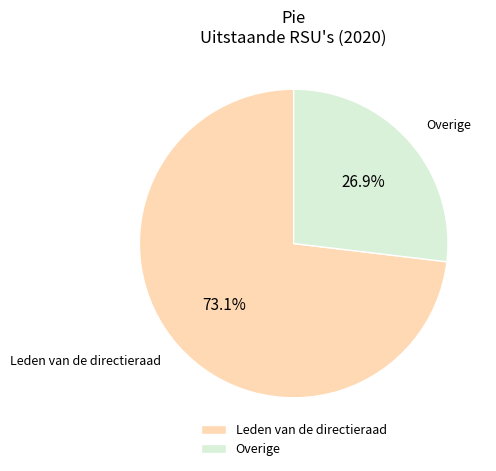

What percentage do Overige and Leden van de directieraad together represent?

100.0%